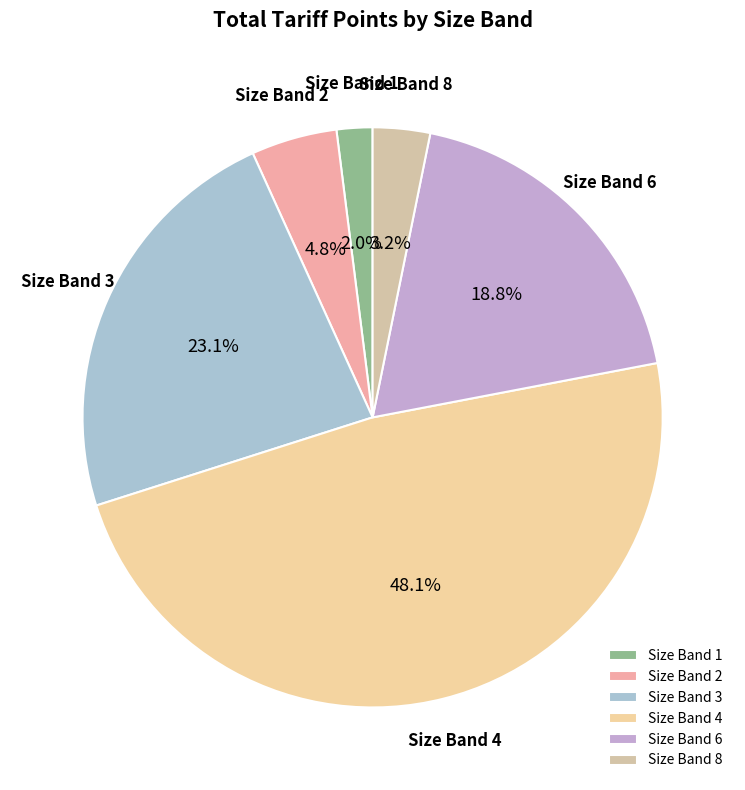

Is the sum of Size Band 4 and Size Band 6 greater than half?

Yes